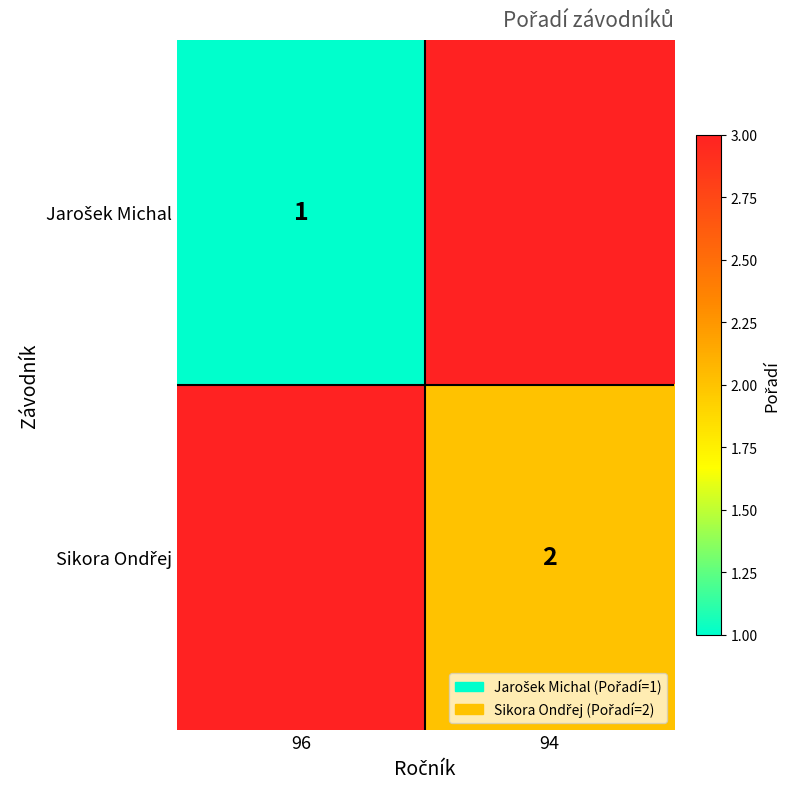

What is the spread (max minus min) of values at 94?

1